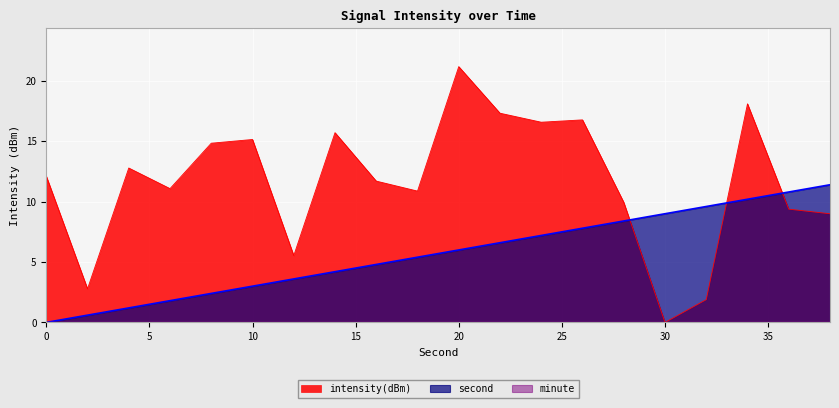

List the labels in order of intensity(dBm) value, largest first.

20, 34, 22, 26, 24, 14, 10, 8, 4, 0, 16, 6, 18, 28, 36, 38, 12, 2, 32, 30